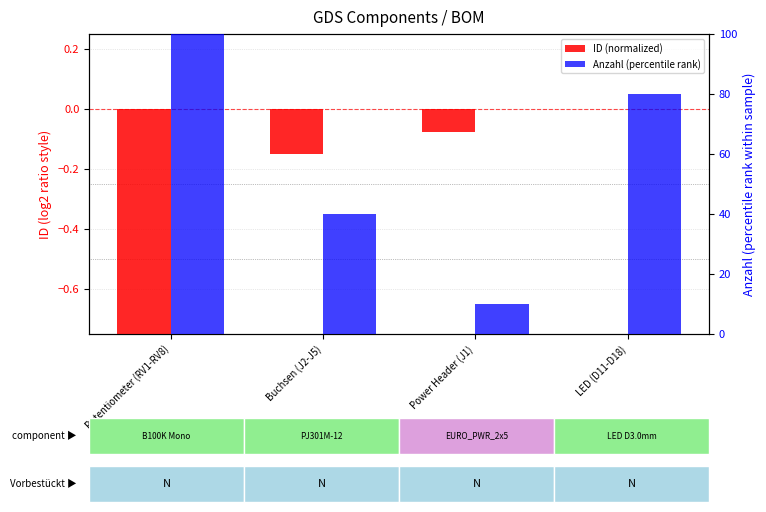

Which has a higher value, Power Header (J1) or LED (D11-D18)?

LED (D11-D18)